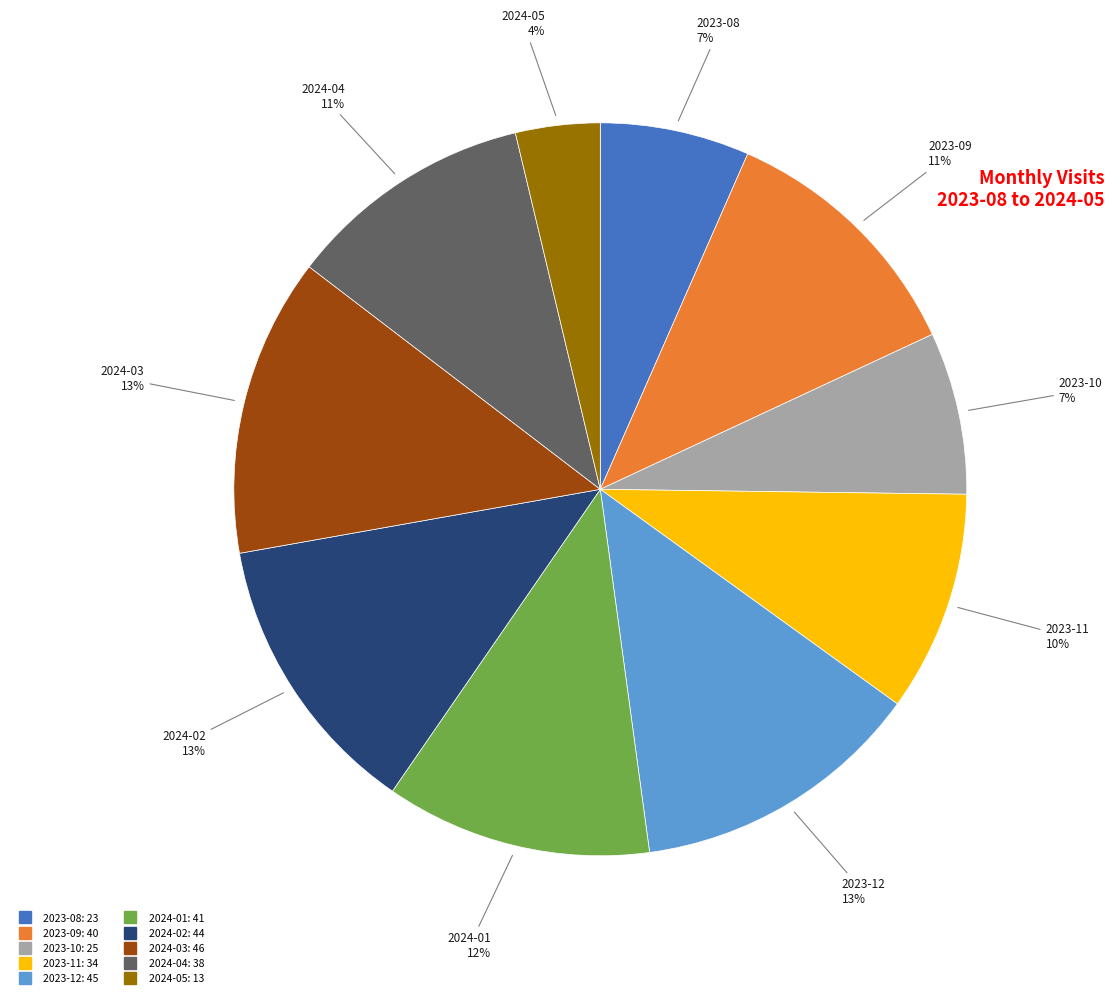

Is it true that 2024-04 is 11% of the pie?

True